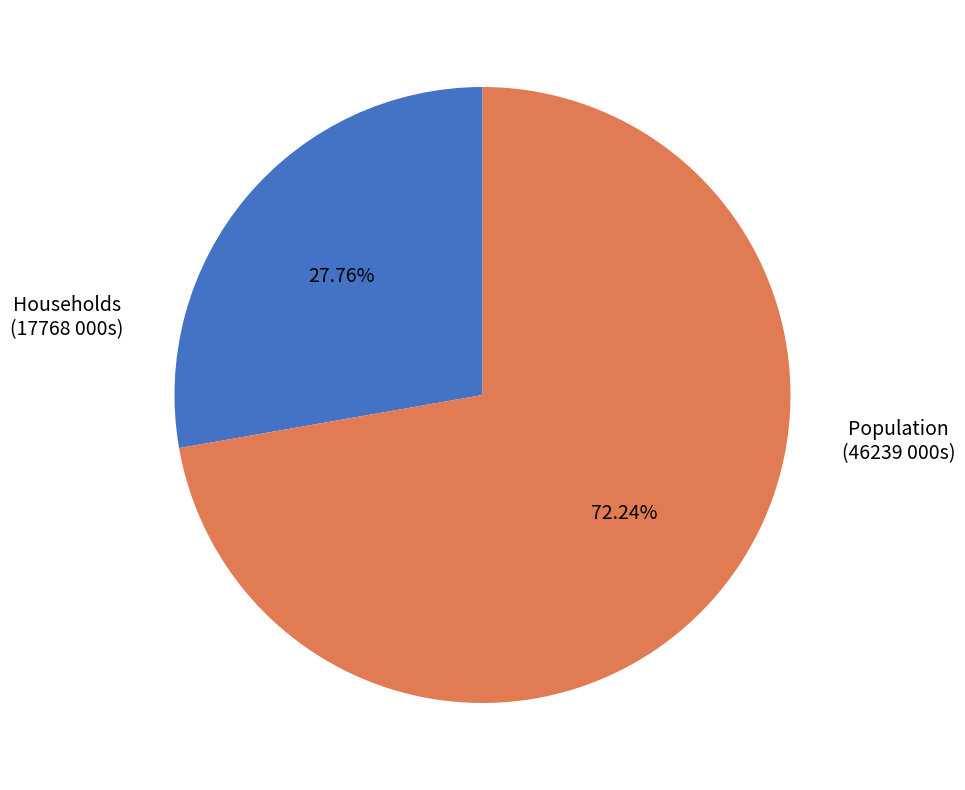

What is the smallest slice in the pie chart?

Households